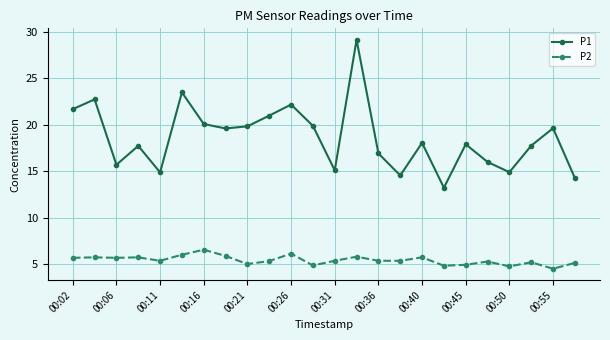

In P1, how many points are lower than both neighbors (excluding endpoints)?

7